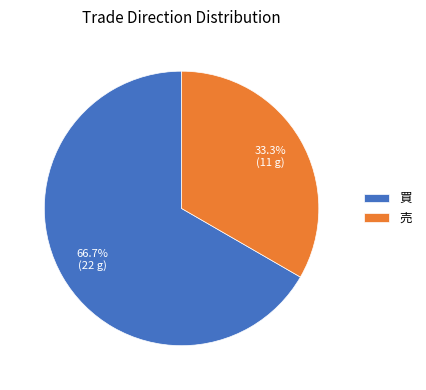

To the nearest percent, what is the difference between the 買 and 売 slice percentages?

33%